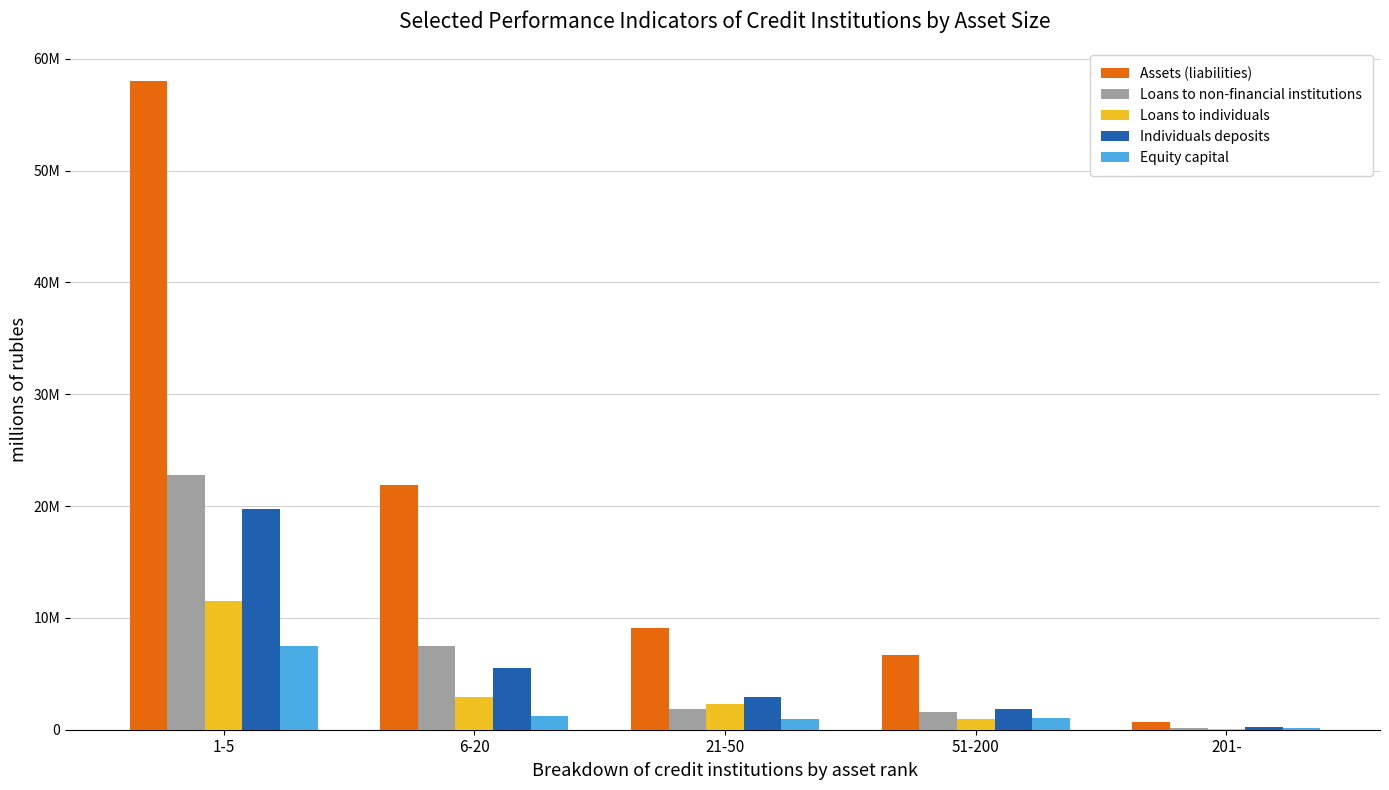

Which category has the lowest value in the Loans to non-financial institutions series?

201-